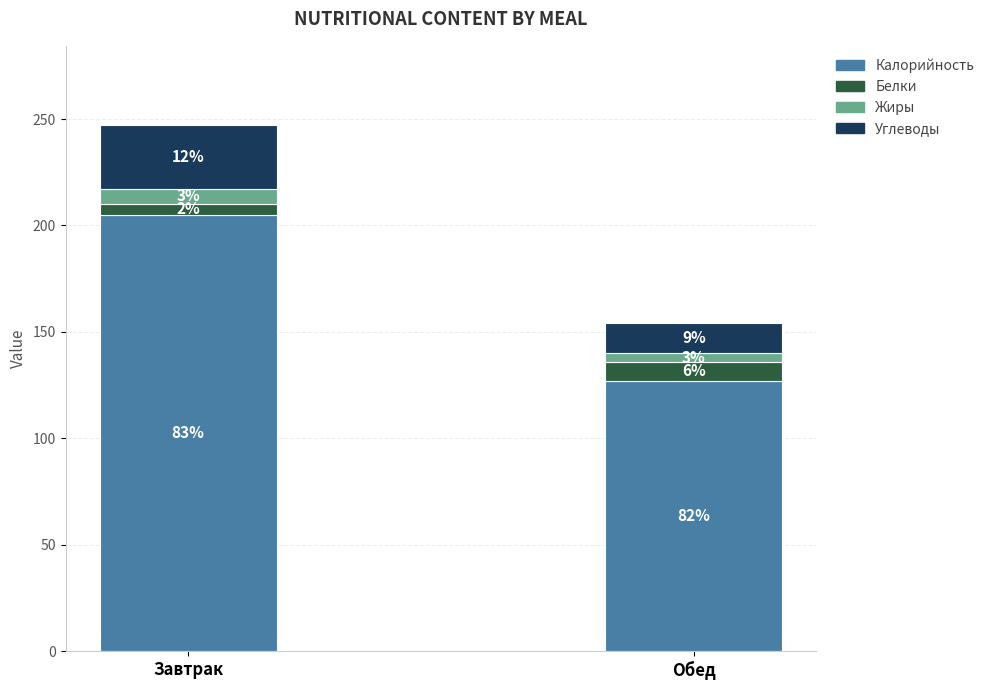

What position from the left is Обед?

2